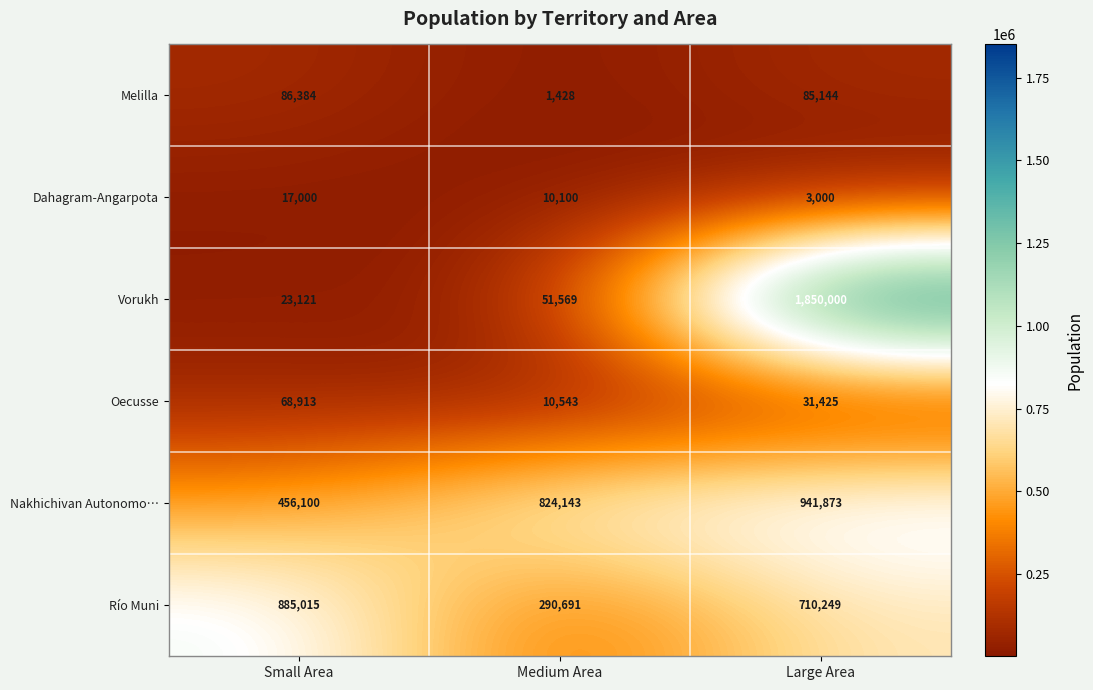

What is the minimum value shown in the chart?

1428